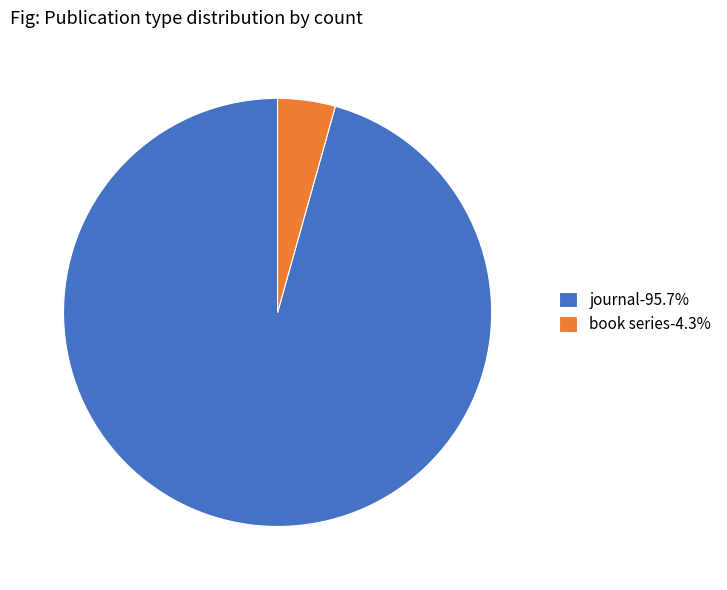

Does book series account for over 50% of the chart?

No